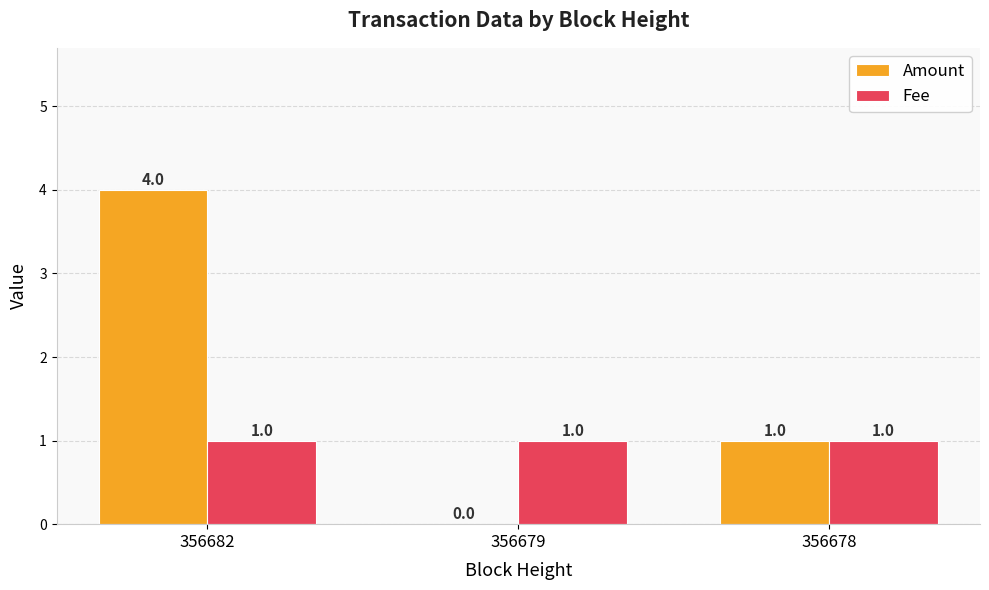

What is the sum of the Amount values at 356682 and 356679?

4